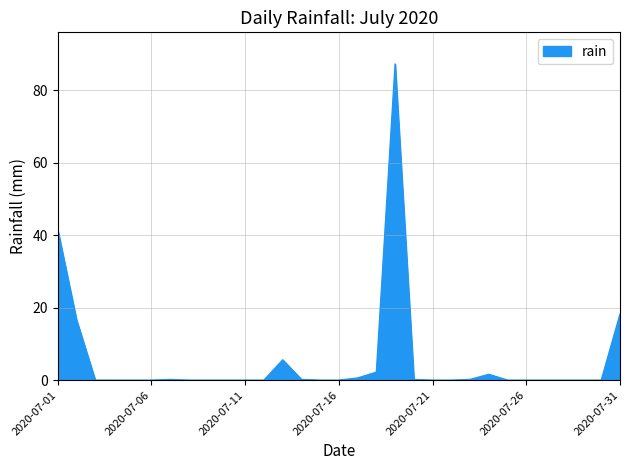

What is the greatest value displayed?

87.2